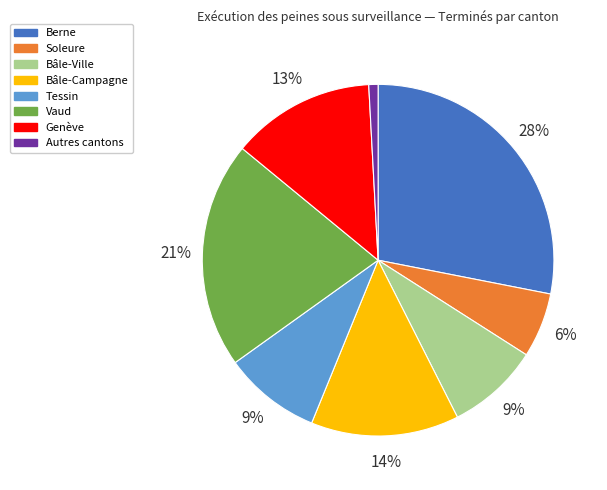

What is the ratio of the value at Tessin to the value at Soleure?

1.5